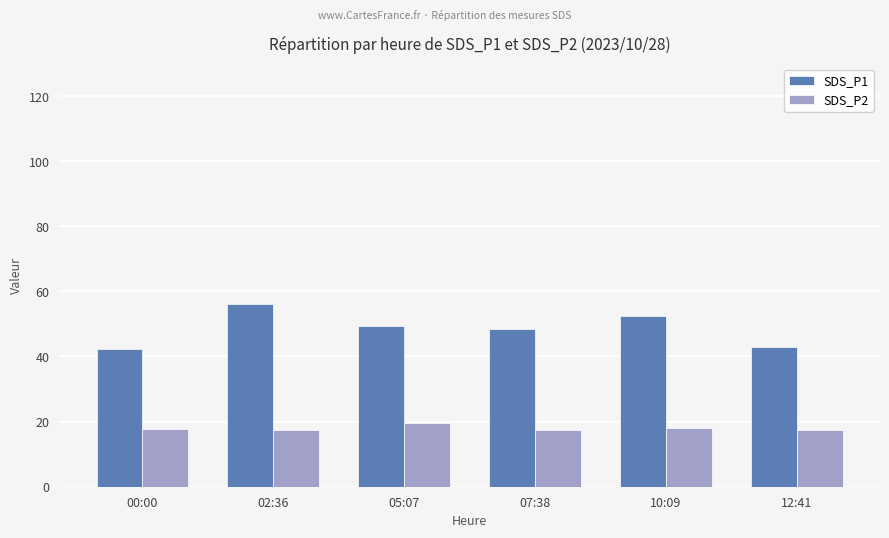

At how many categories does at least one series exceed 54?

1